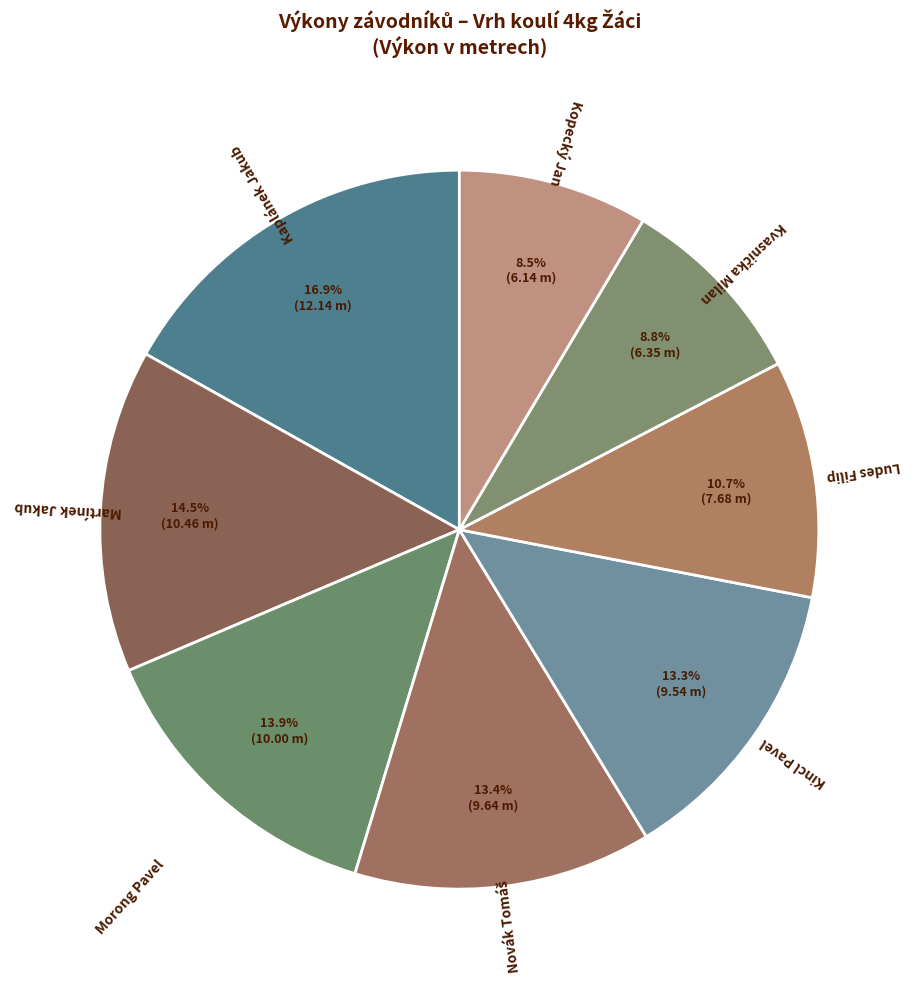

Count the number of slices in the pie.

8